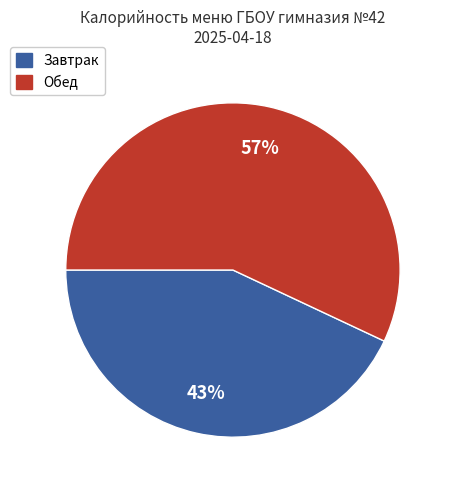

Is there any slice that represents more than half of the pie?

Yes